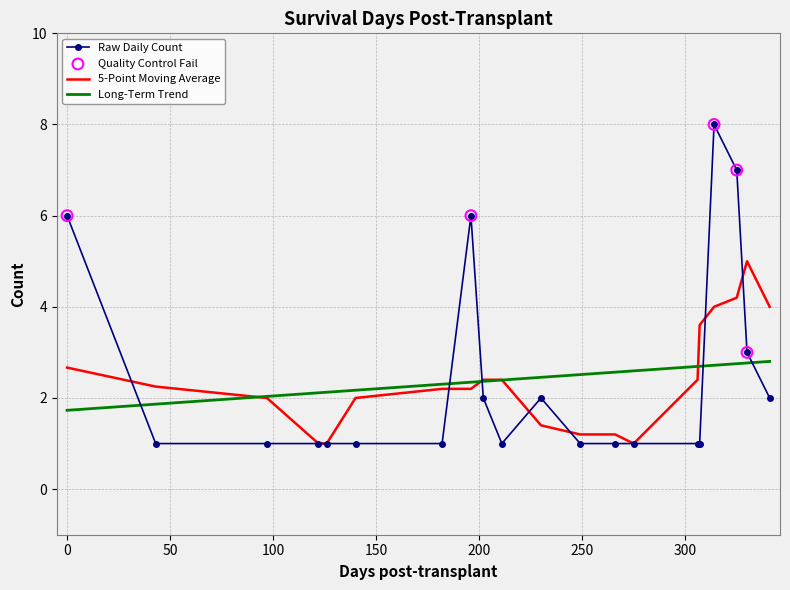

What is the greatest value displayed?

8.0